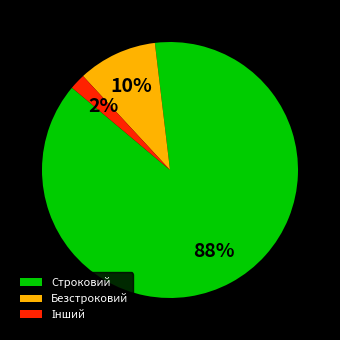

Which has a higher value, Строковий or Безстроковий?

Строковий